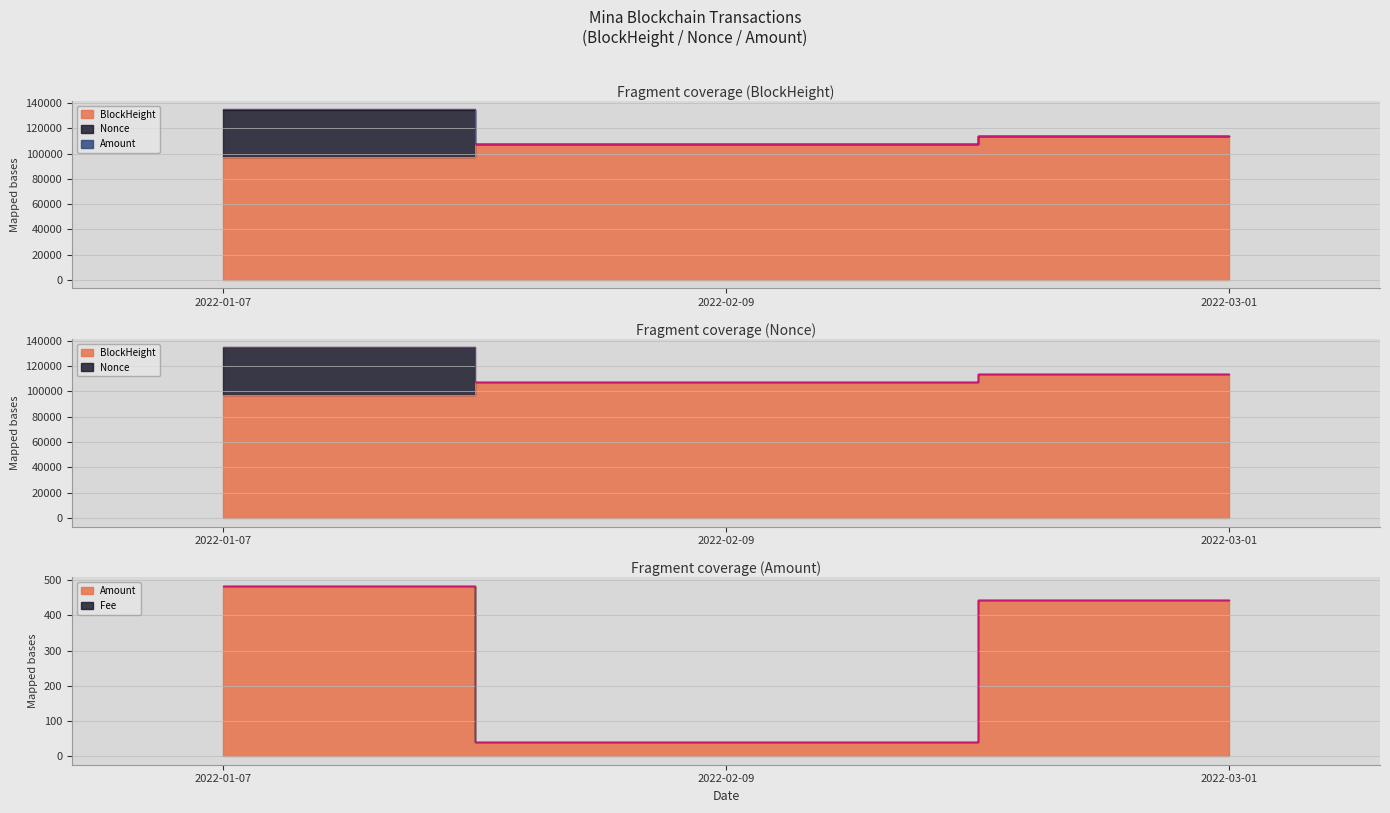

At which category does the chart reach its minimum across all series?

2022-02-09